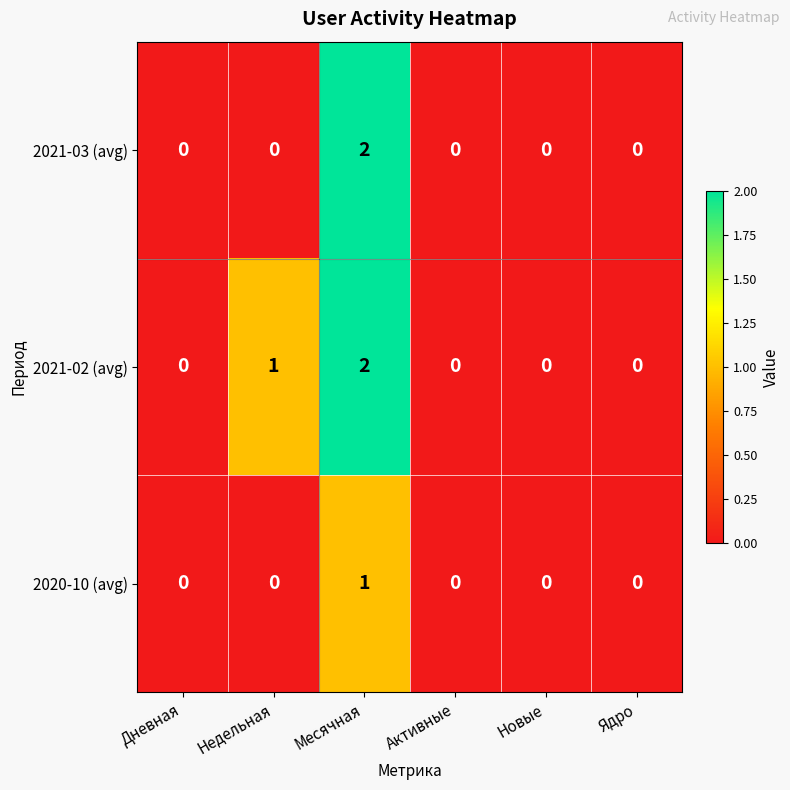

At which category is the sum across all series the highest?

Месячная